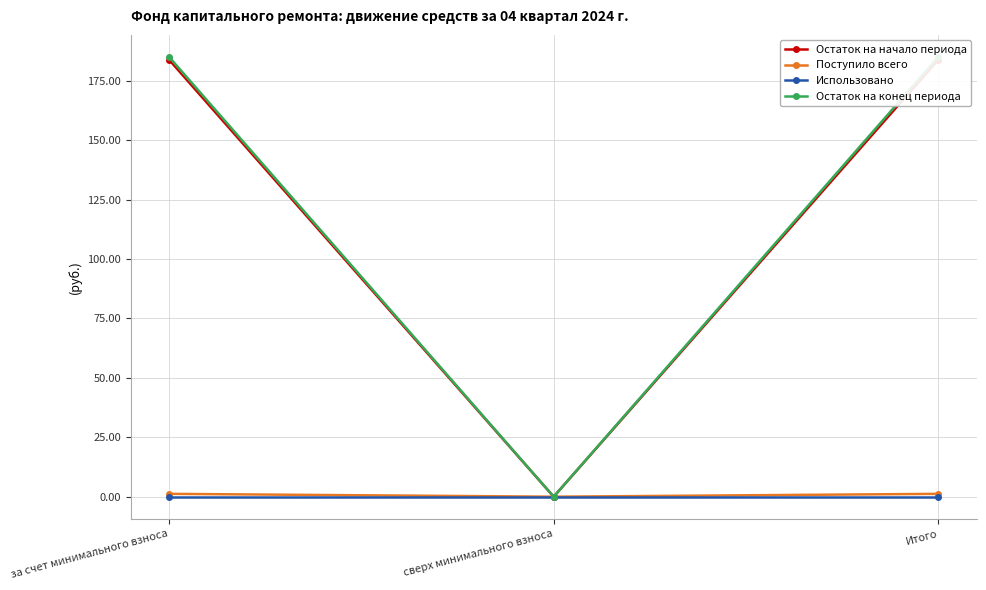

What are all the series names shown in the legend?

Остаток на начало периода, Поступило всего, Использовано, Остаток на конец периода